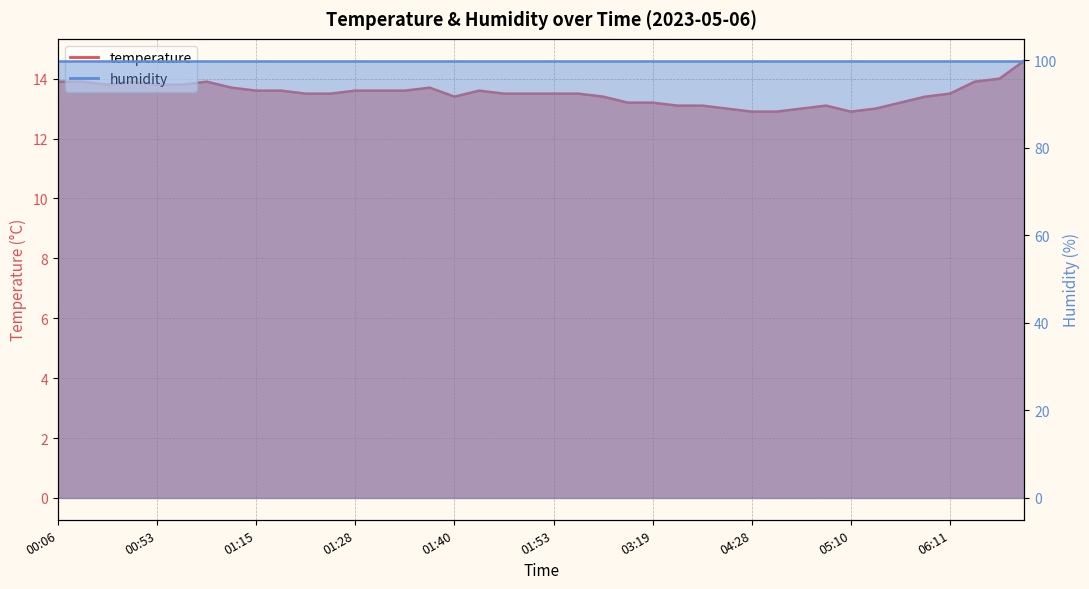

Where does the data first go above 13?

00:06